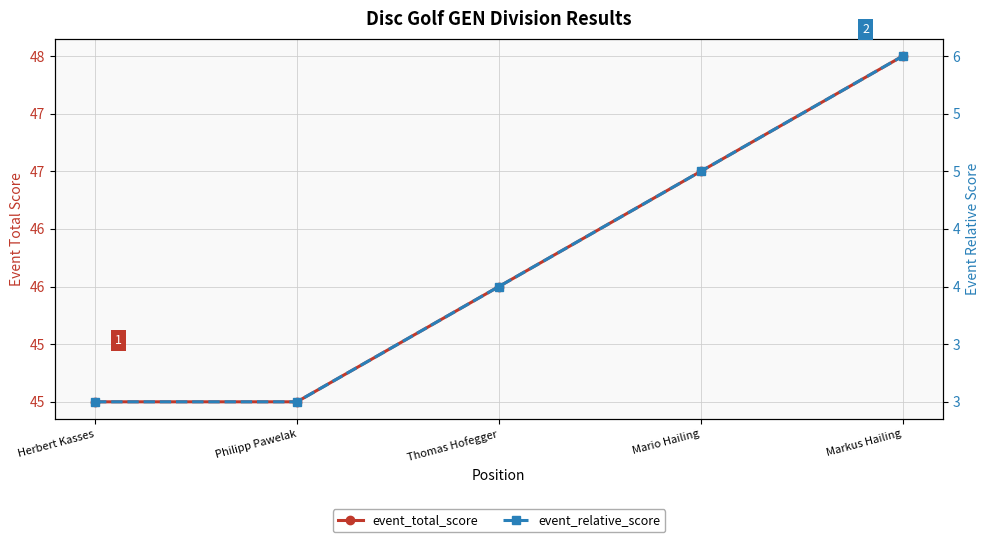

What is the greatest value displayed?

48